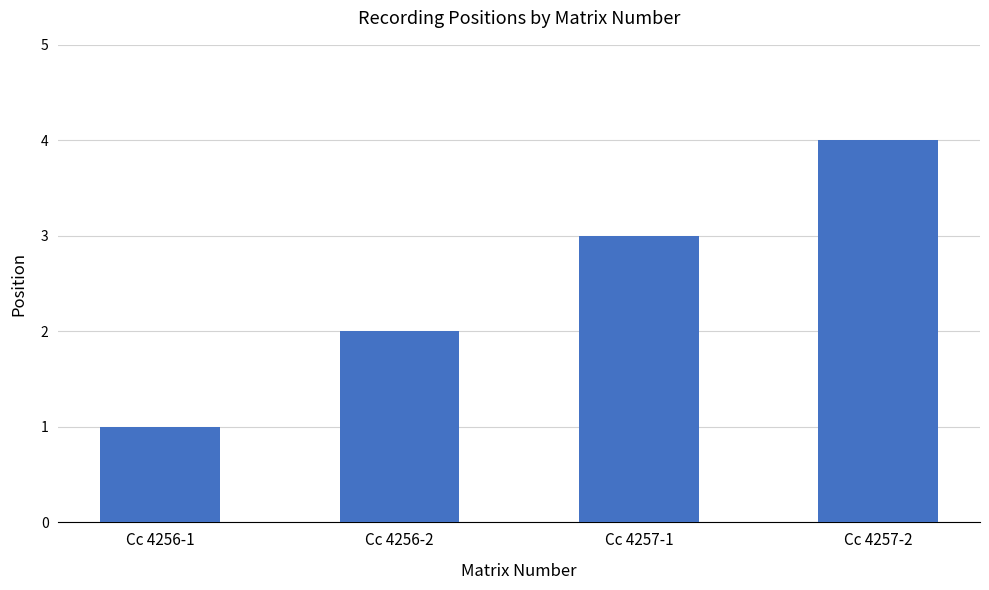

Approximately how many times larger is the value at Cc 4257-2 compared to Cc 4256-2?

2.0